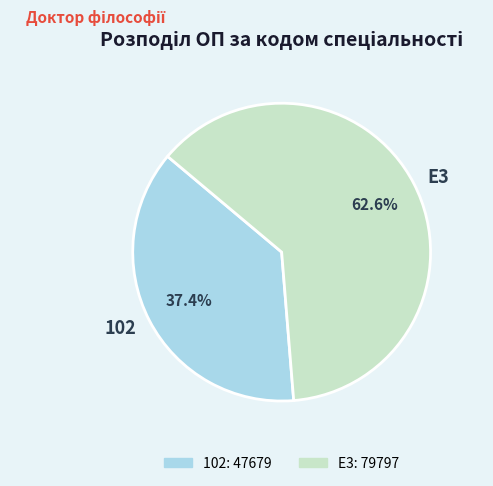

Count the number of slices in the pie.

2